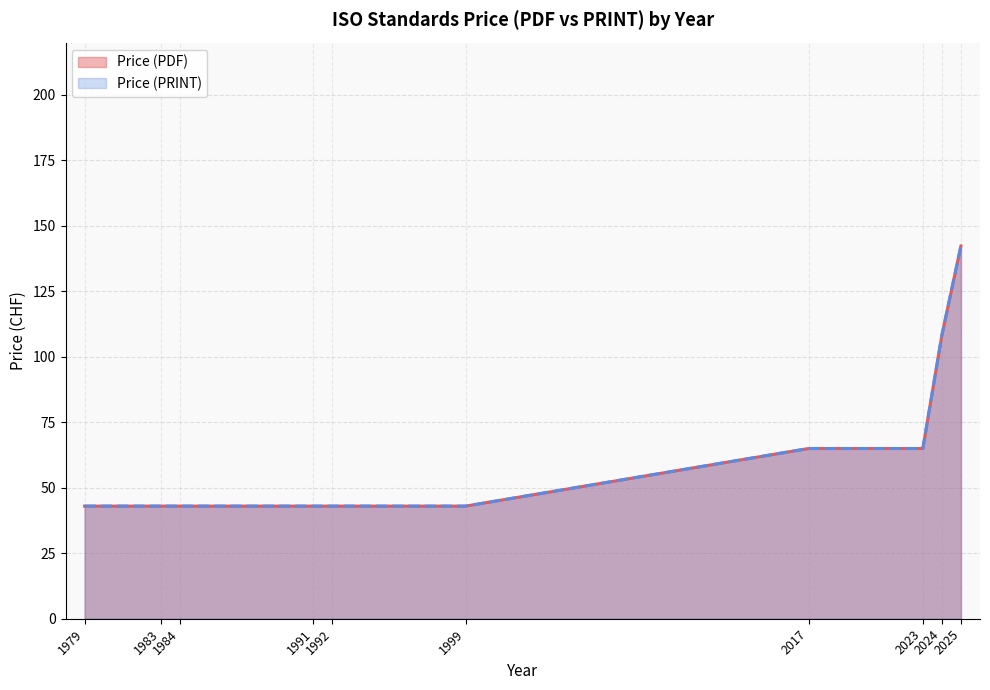

True or false: Price (PRINT) has a value of 106 at 2023.

False